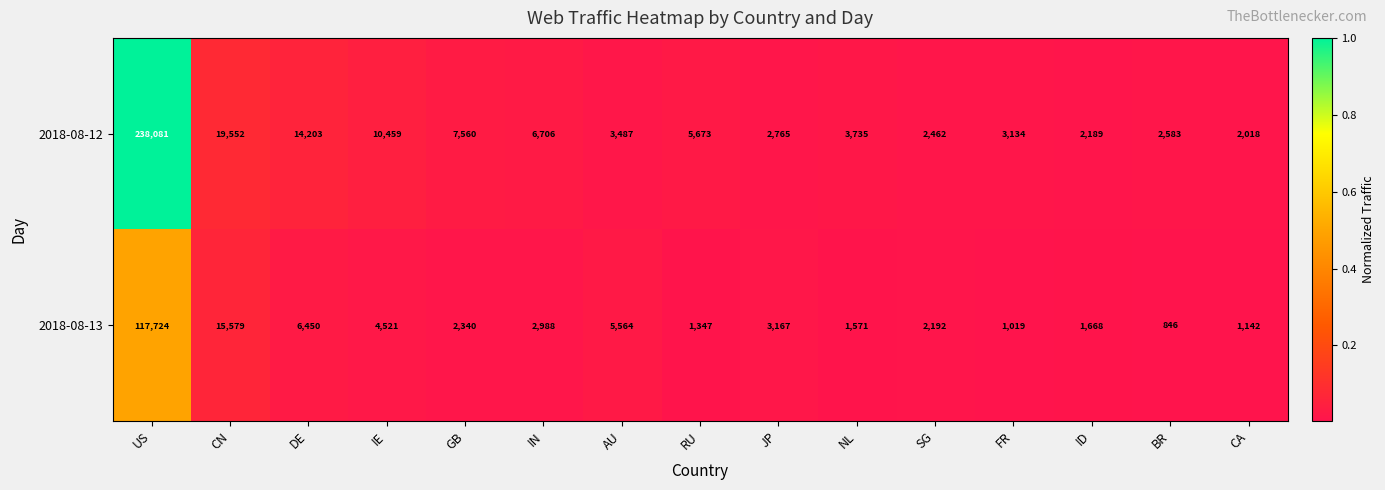

List the series in order of their overall mean, highest first.

2018-08-12, 2018-08-13